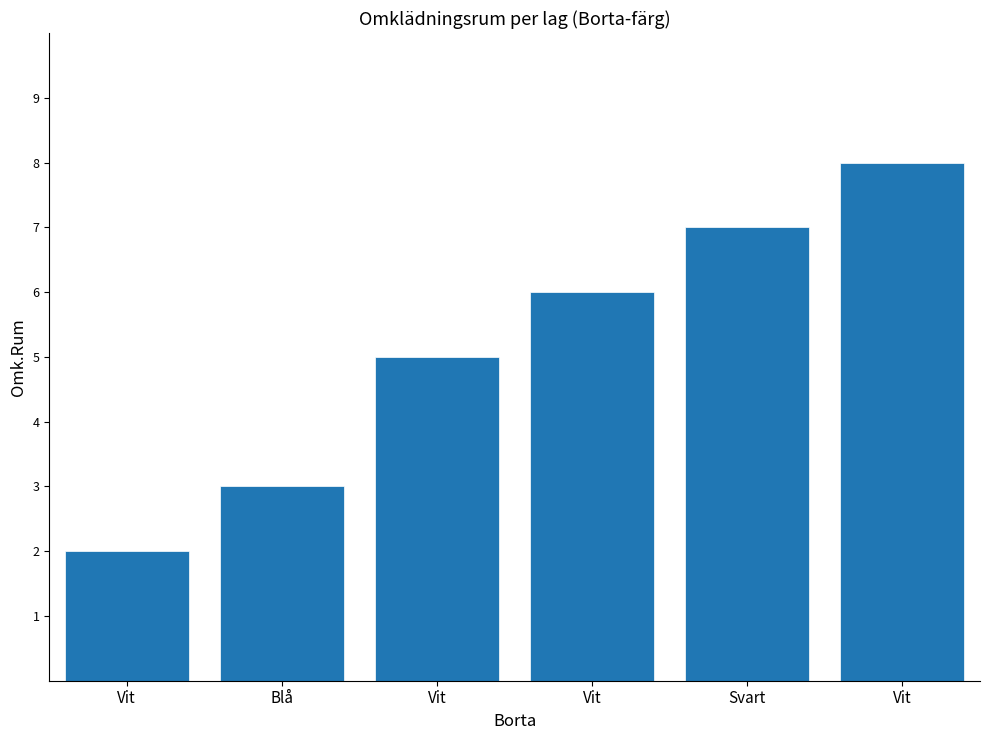

At which category does the chart reach its minimum across all series?

Vit